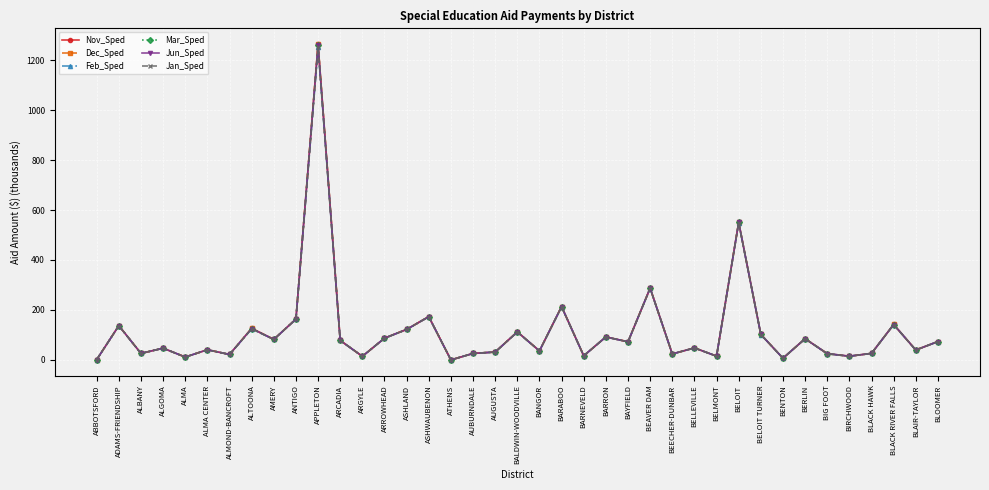

At which category does Jun_Sped reach its first local peak?

ADAMS-FRIENDSHIP